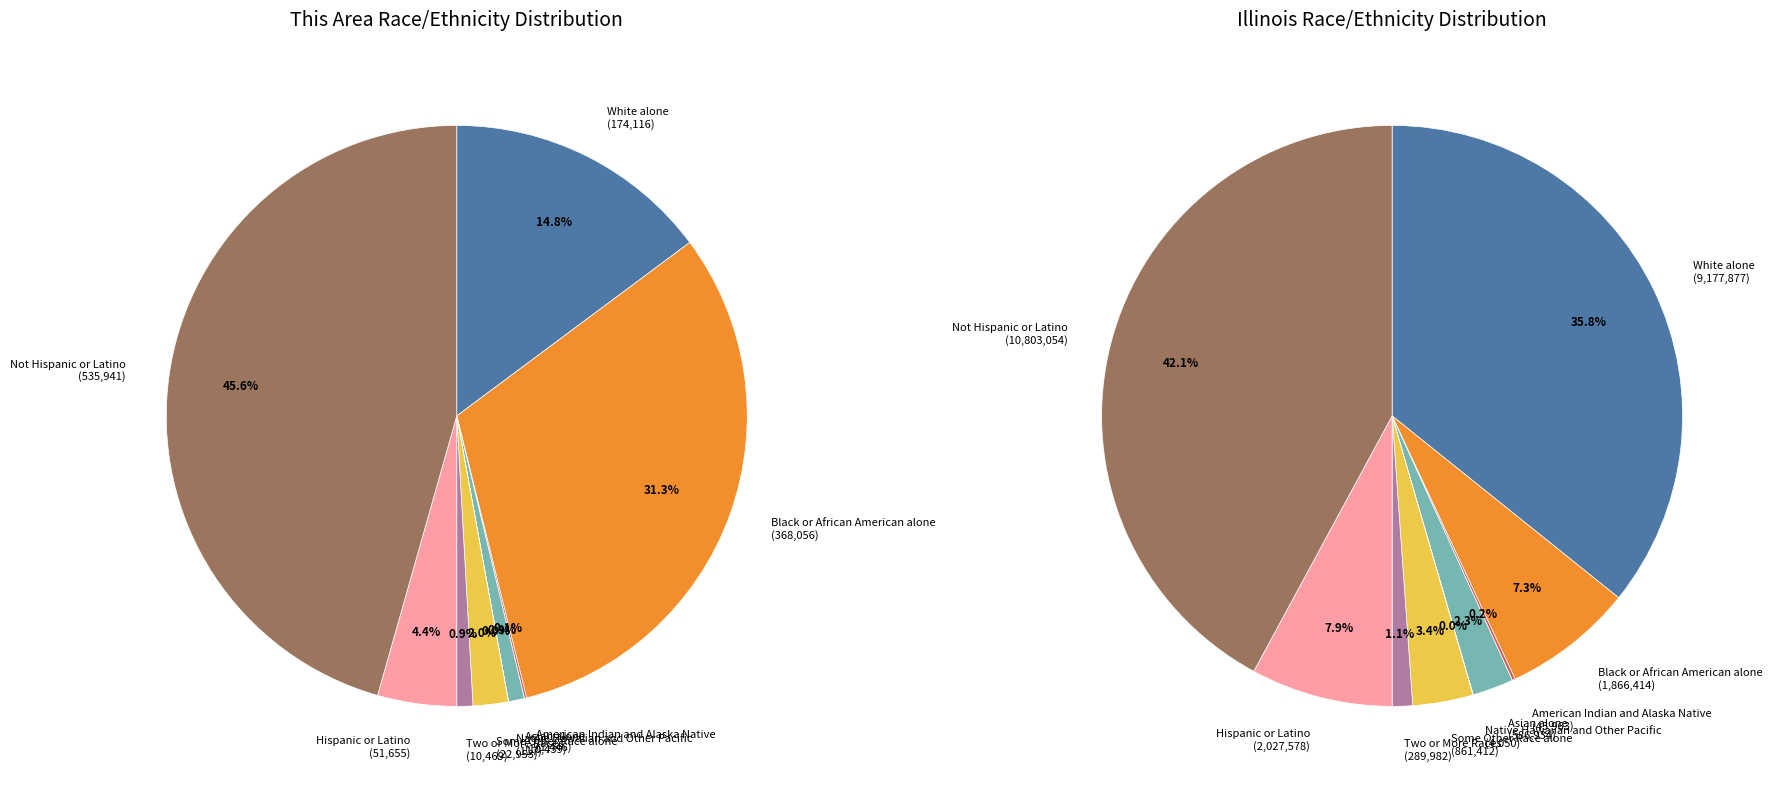

Rank the categories by value from highest to lowest.

Not Hispanic or Latino, Black or African American alone, White alone, Hispanic or Latino, Some Other Race alone, Two or More Races, Asian alone, American Indian and Alaska Native, Native Hawaiian and Other Pacific